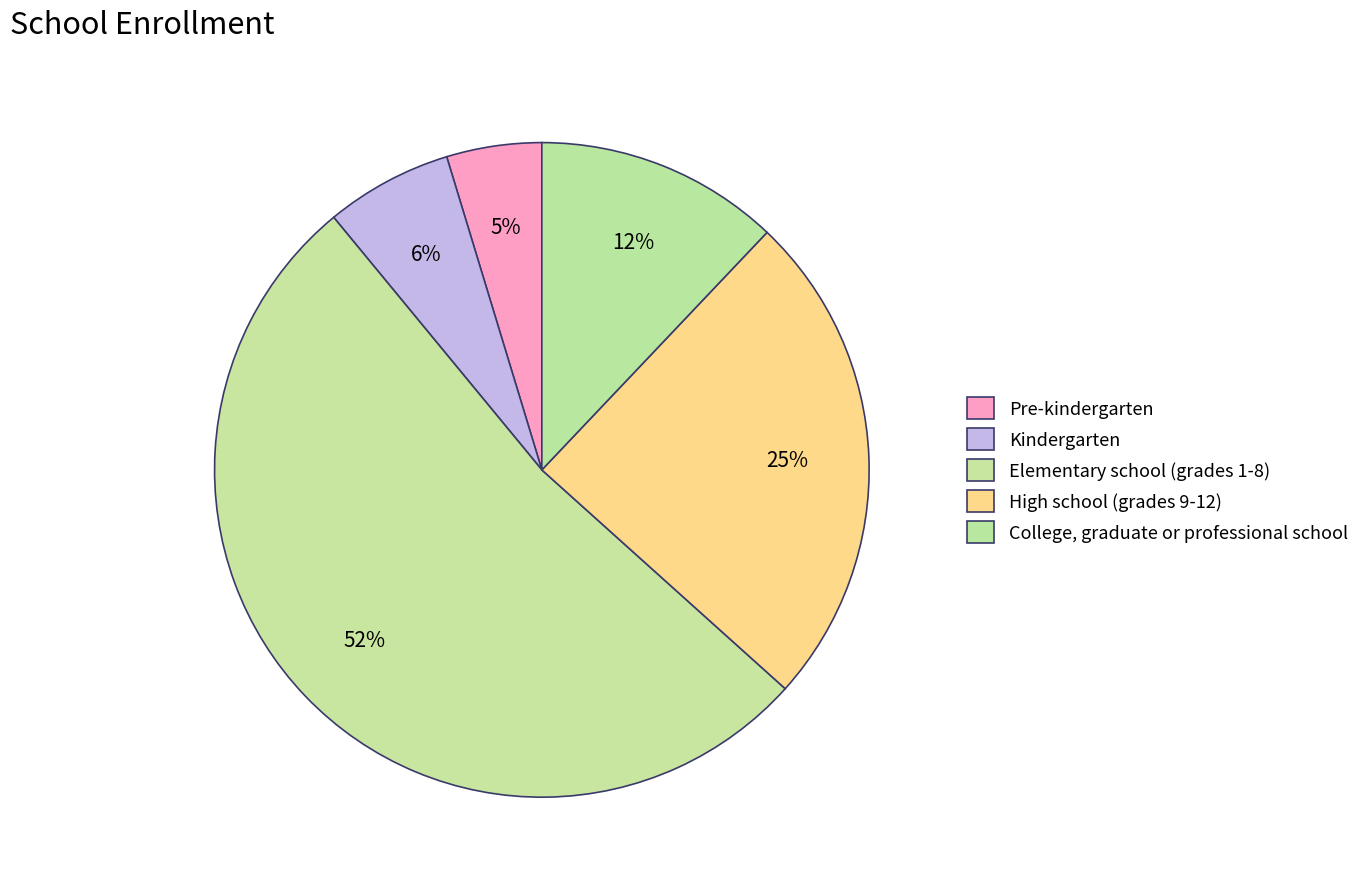

Rank the categories by value from highest to lowest.

Elementary school (grades 1-8), High school (grades 9-12), College, graduate or professional school, Kindergarten, Pre-kindergarten